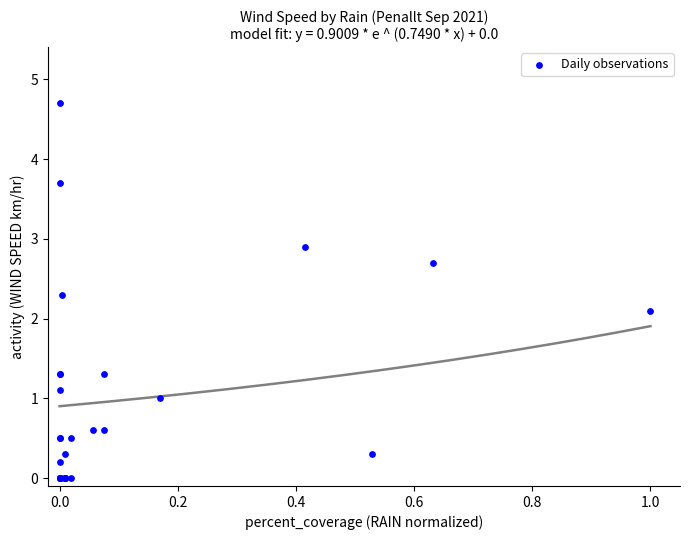

What Y value in the scatter plot is closest to 2?

2.1